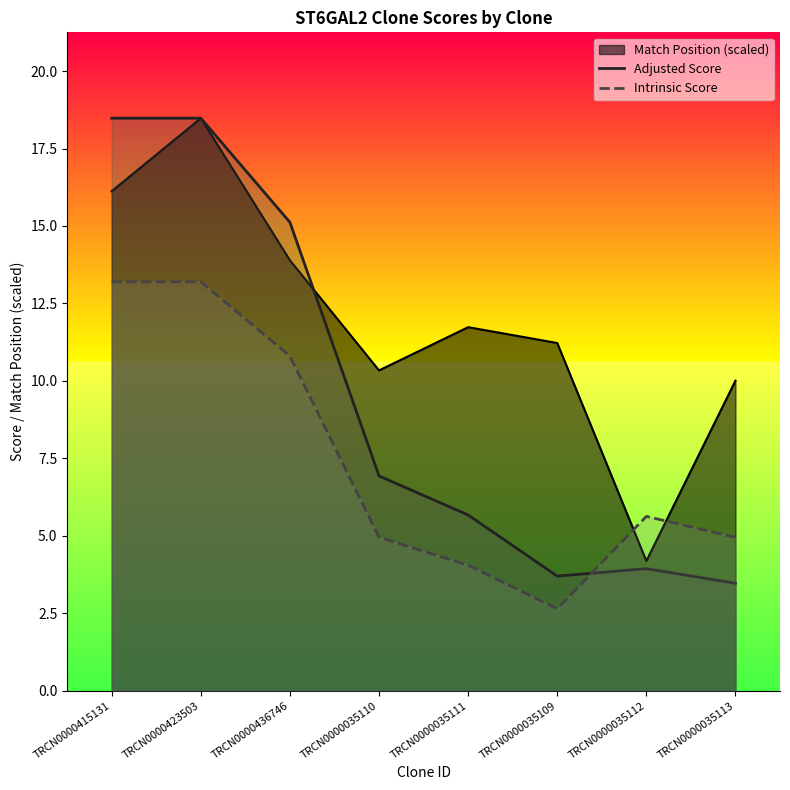

Between TRCN0000035112 and TRCN0000035111, which is larger?

TRCN0000035111